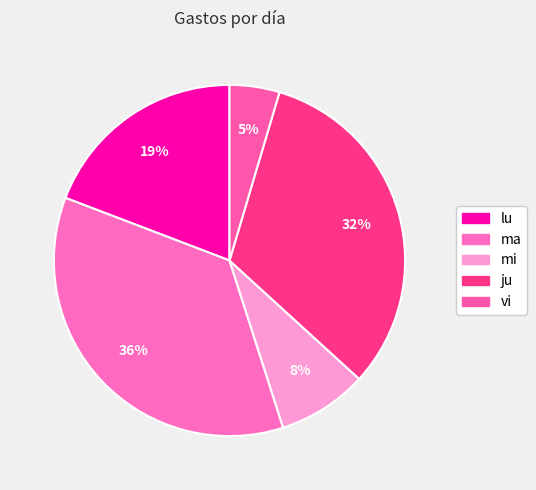

To the nearest percent, what percentage of the pie is lu?

19%